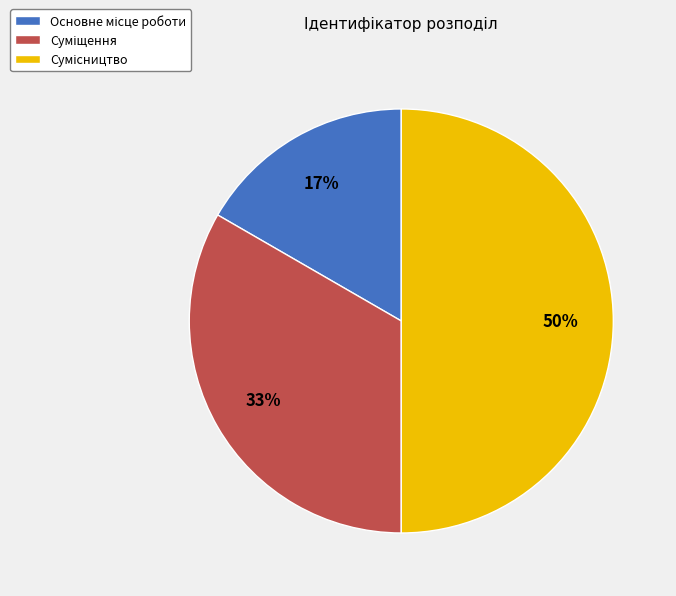

To the nearest percent, what is the average slice percentage?

33%